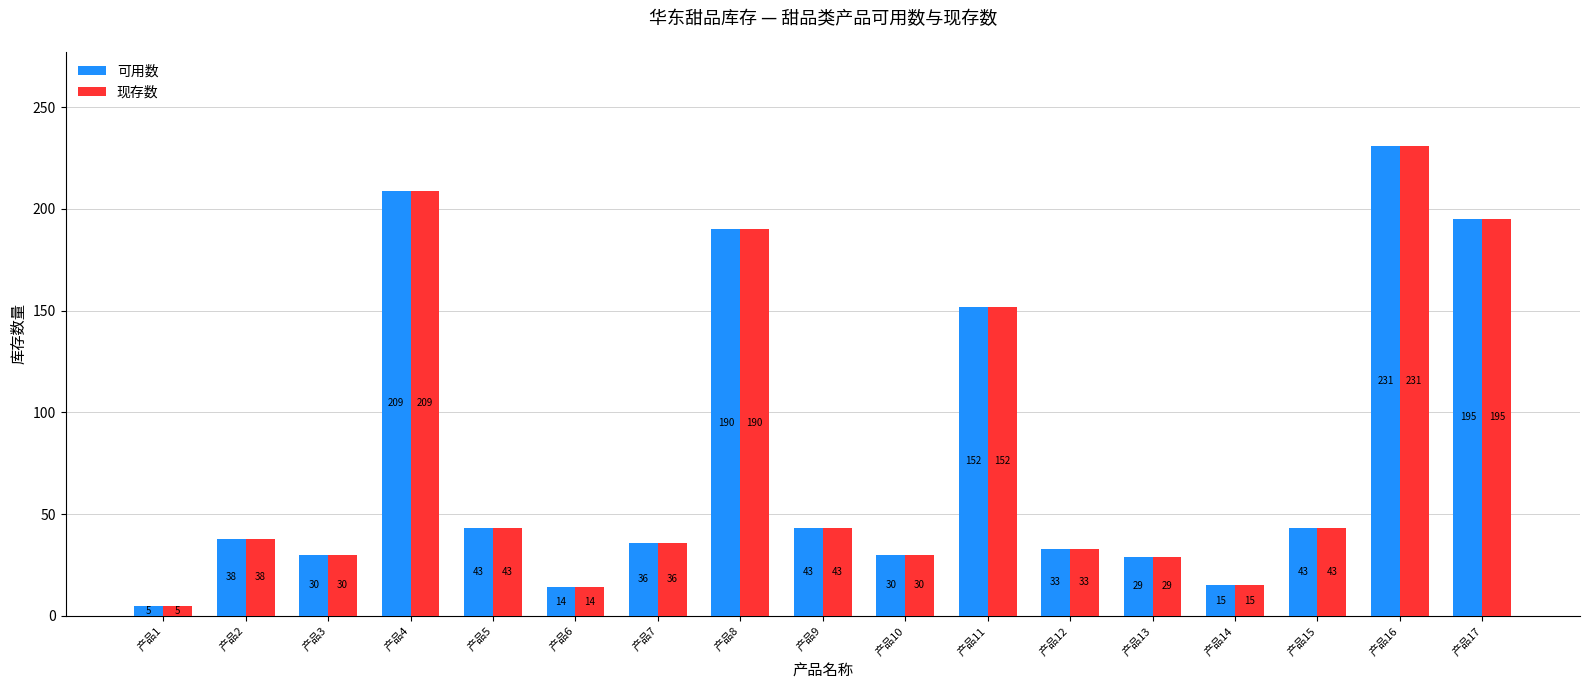

Is the value of 现存数 at 产品6 greater than the value of 可用数 at 产品16?

No